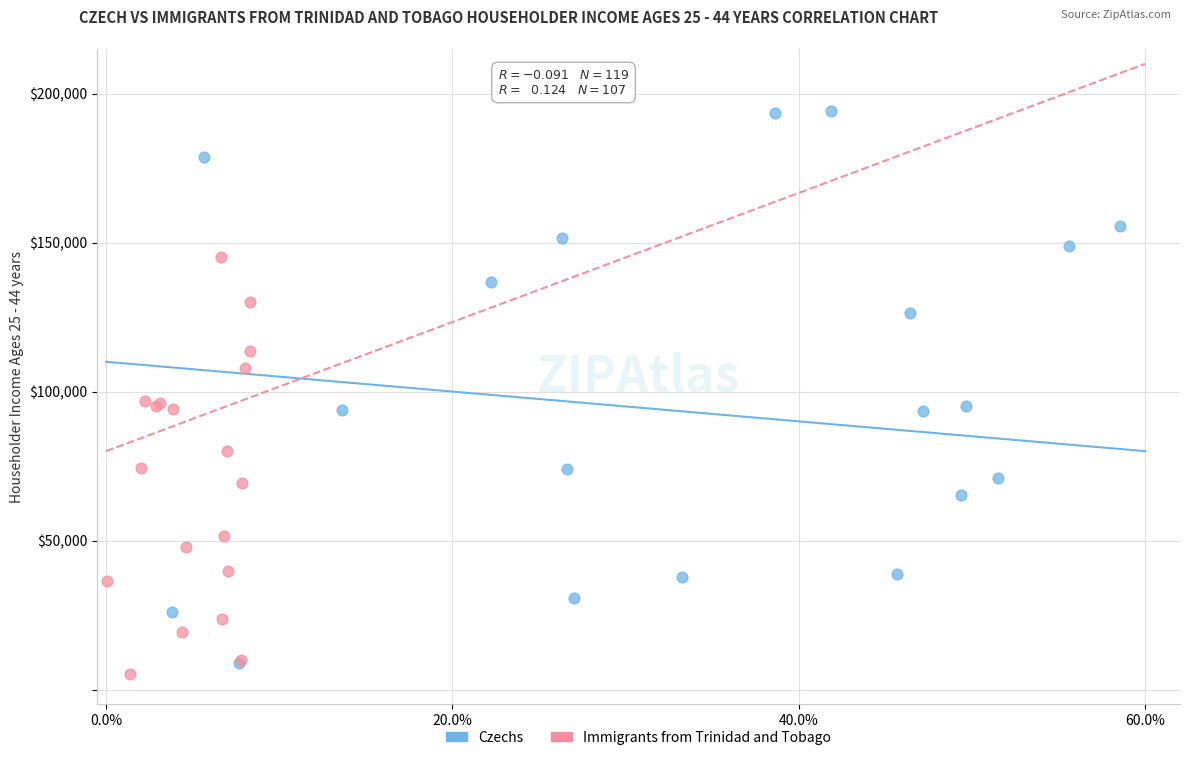

Which series reaches the maximum Y coordinate?

Czechs